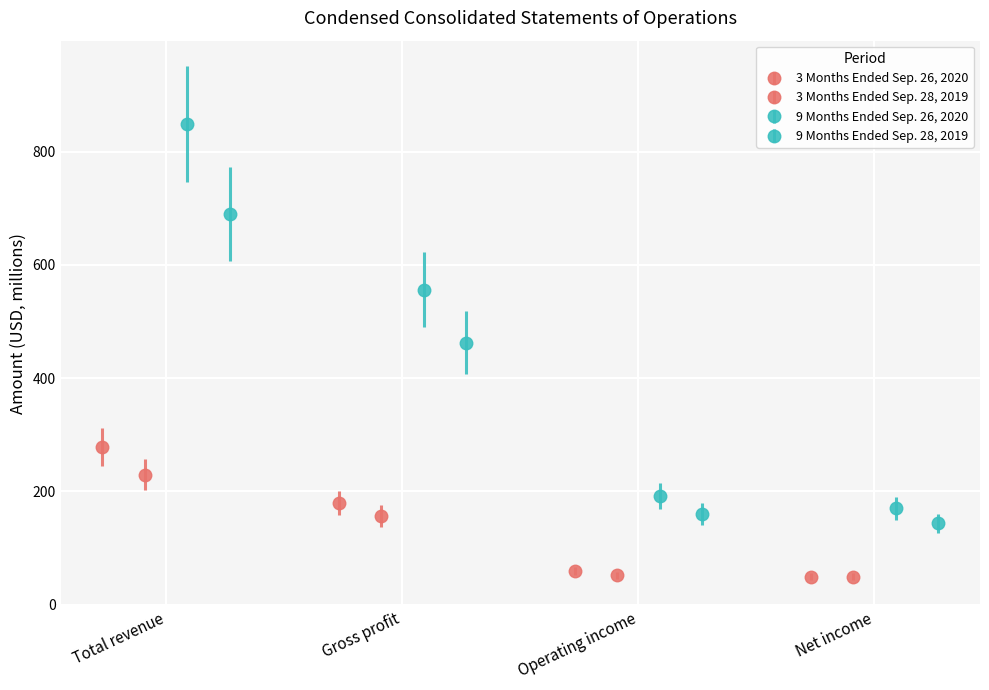

What is the sum of the 9 Months Ended Sep. 26, 2020 values at Gross profit and Operating income?

747.1